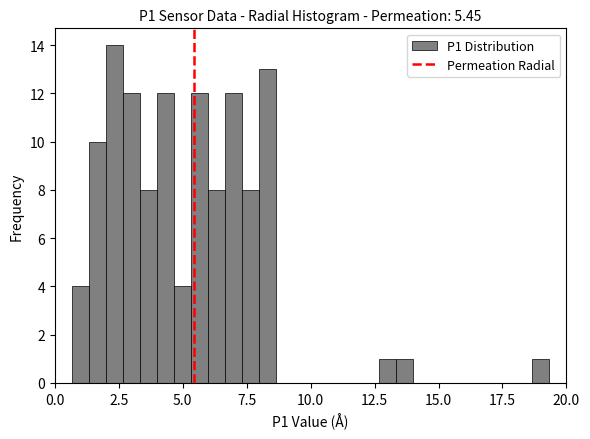

Around what value on the x-axis is the tallest bar? Give the approximate position of its centre, as read against the axis.

2.5